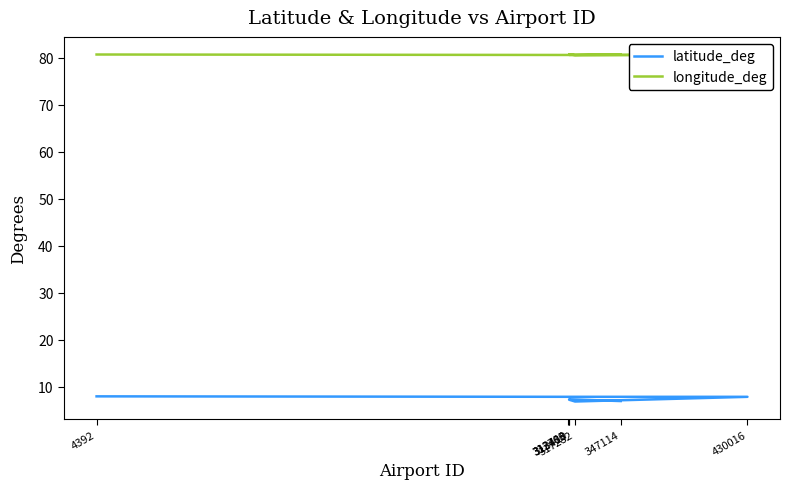

The longitude_deg series shows 139.2 at 313409. True or false?

False